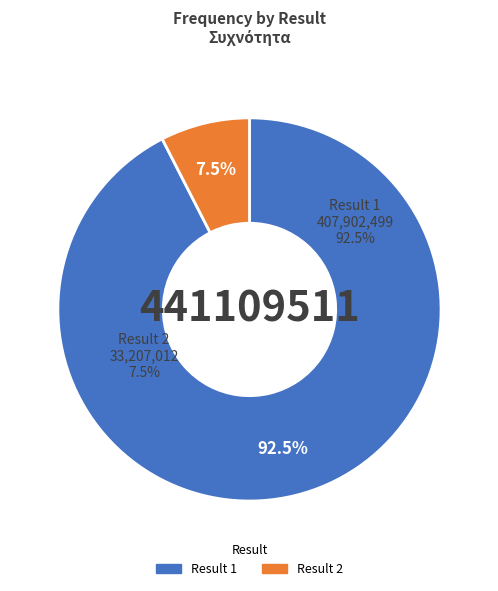

Rank the categories by value from highest to lowest.

1, 2